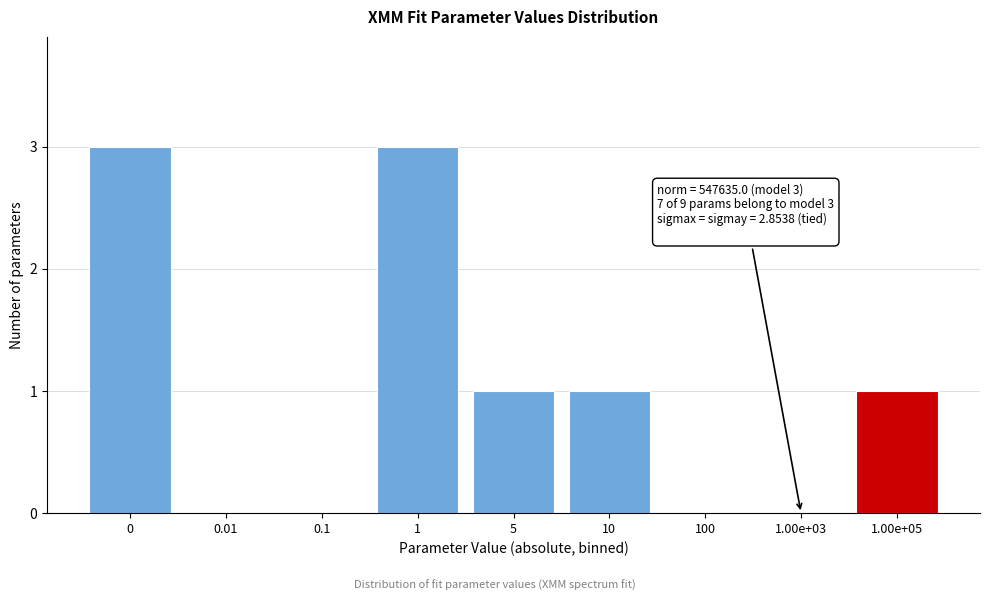

Reading right to left, transcribe all the data shown in this chart.

1.00e+05=1	1.00e+03=0	100=0	10=1	5=1	1=3	0.1=0	0.01=0	0=3